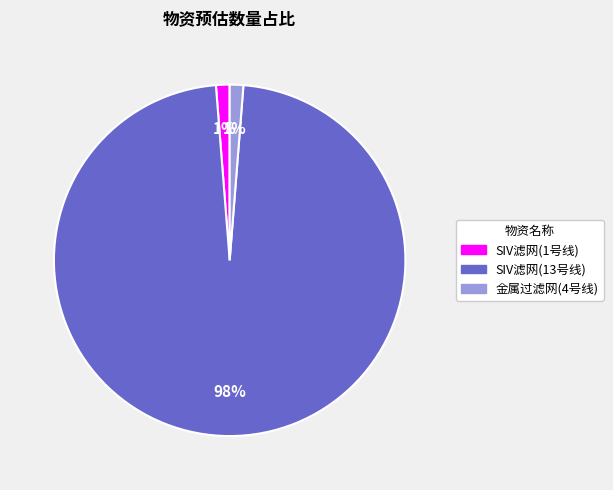

Does any single category account for the majority?

Yes